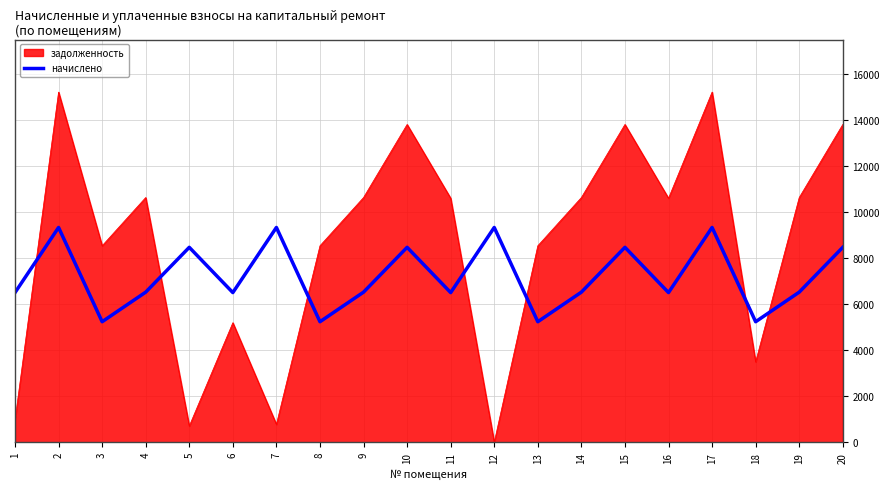

At 14, list the series in order from largest to smallest.

задолженность, начислено